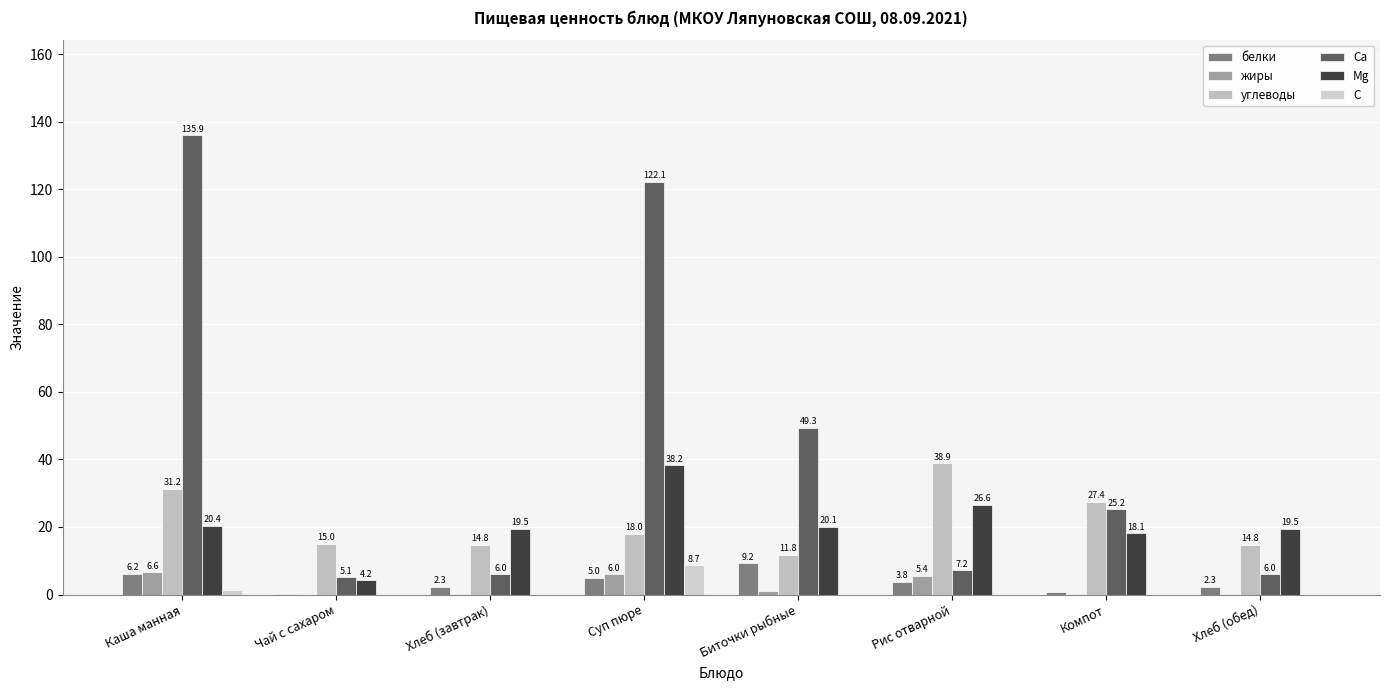

What is the label of the 4th bar from the right?

Биточки рыбные